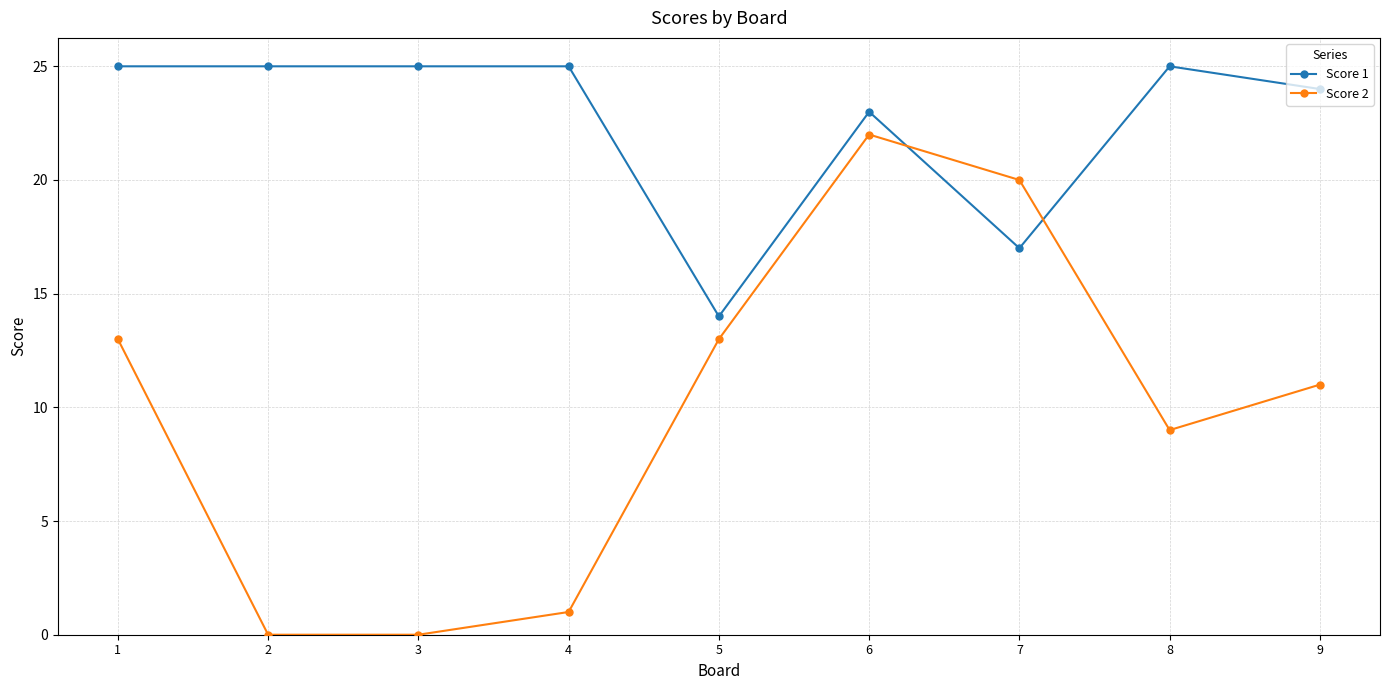

How many data points in Score 1 are less than 25?

4